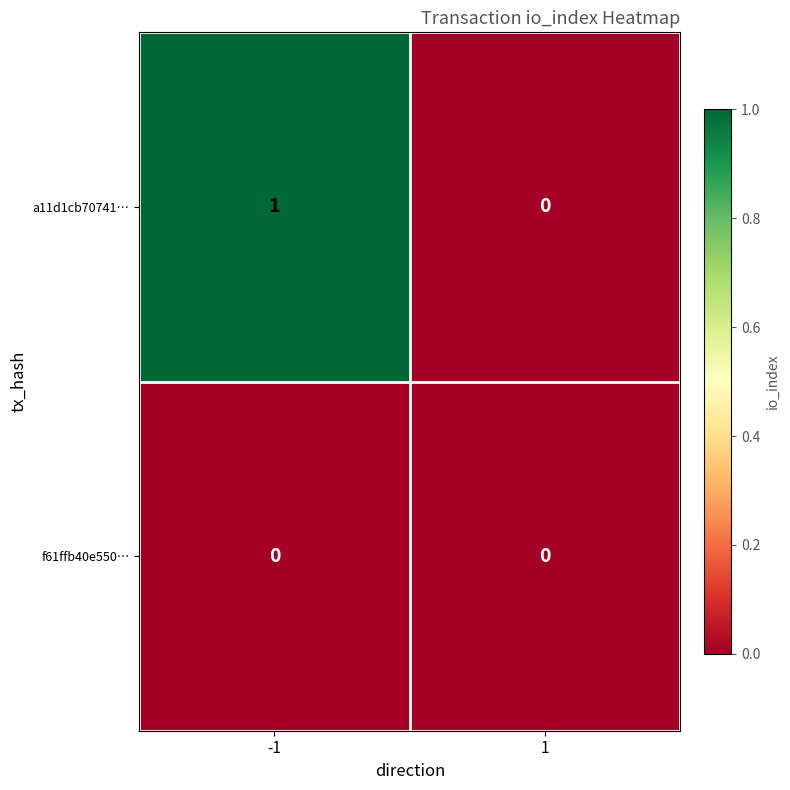

What is the spread (max minus min) of values at -1?

1